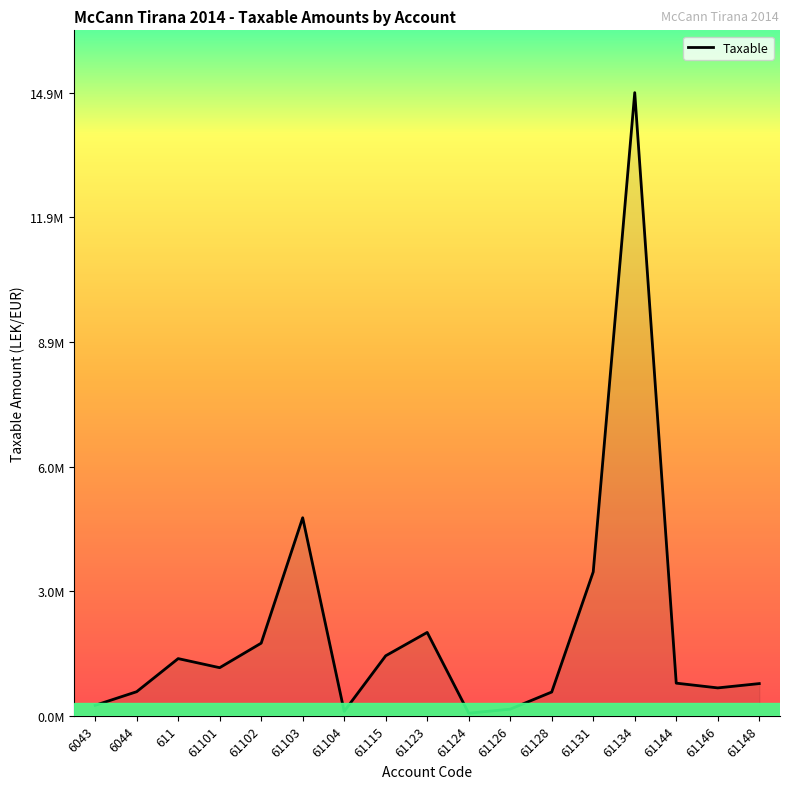

Does the chart display data point markers on the line(s)?

No